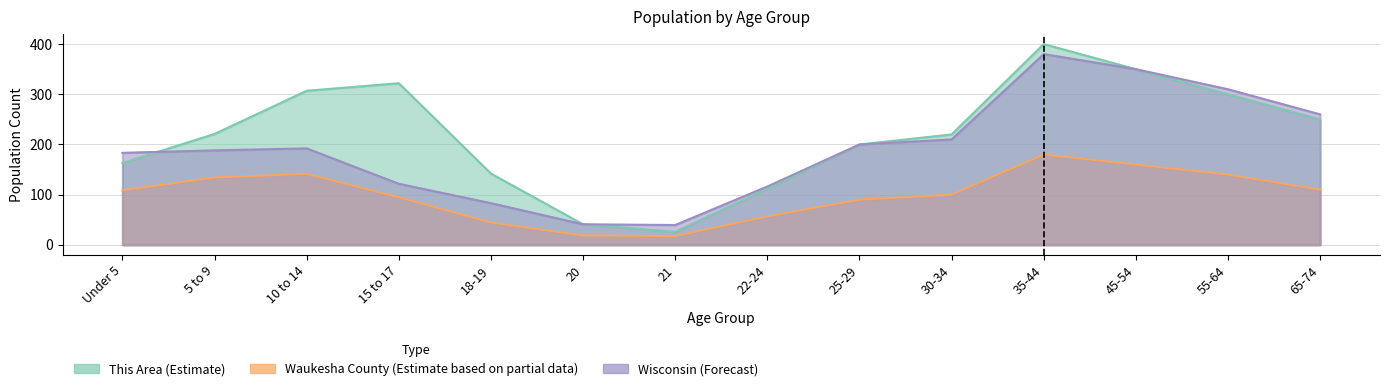

Rank the categories by This Area value from lowest to highest.

21, 20, 22-24, 18-19, Under 5, 25-29, 30-34, 5 to 9, 65-74, 55-64, 10 to 14, 15 to 17, 45-54, 35-44